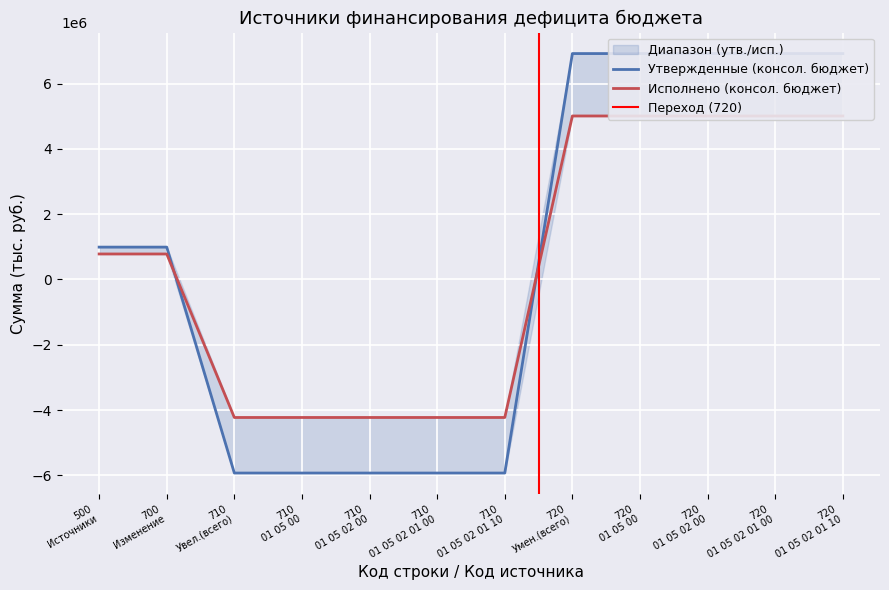

The Утвержденные (консол. бюджет) series shows 685006.5 at 700 Изменение. True or false?

False